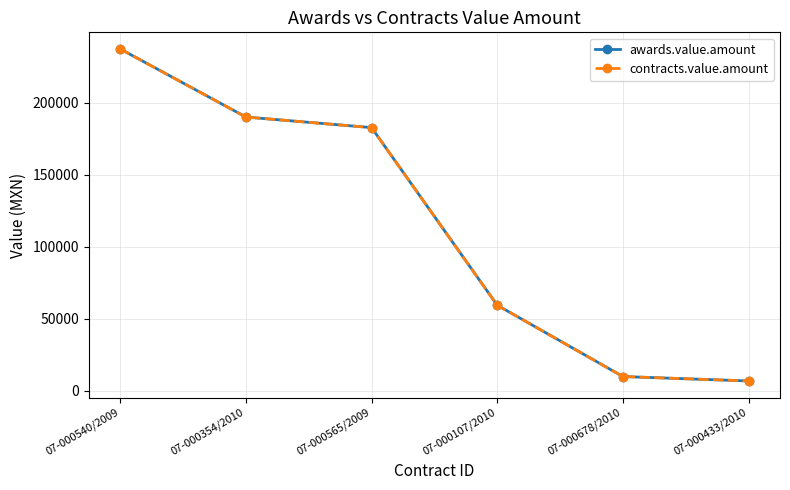

What is the sum of the awards.value.amount values at 07-000354/2010 and 07-000433/2010?

196803.6